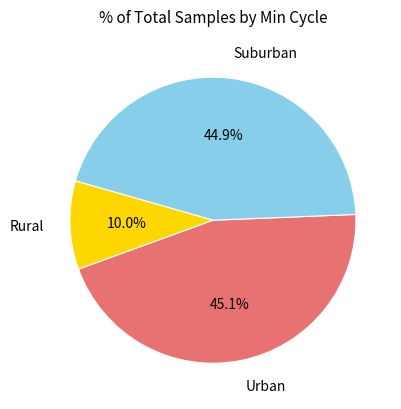

Does Rural represent more than half of the total?

No